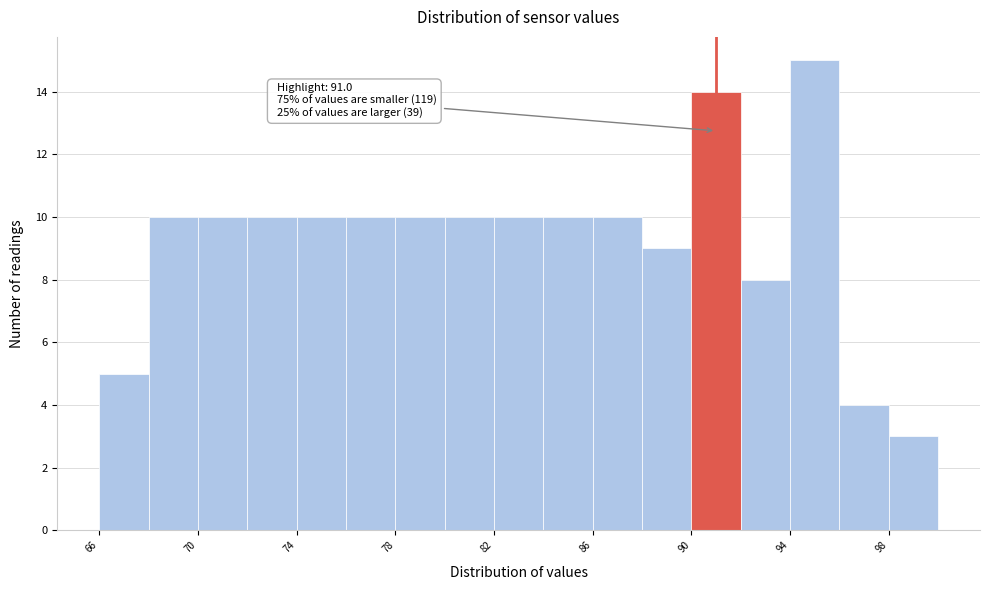

Over which range of the x-axis is the bar tallest?

94 to 96